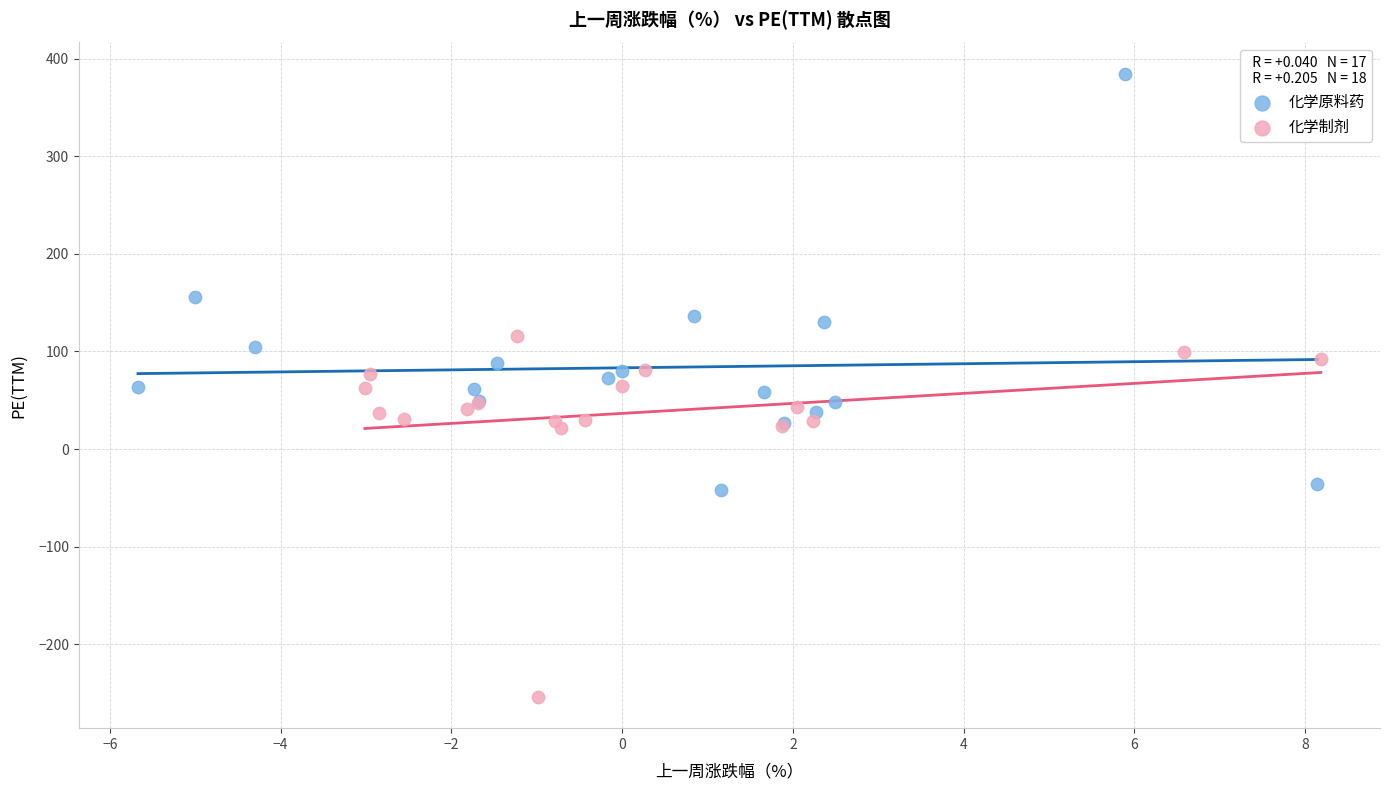

Which series reaches the maximum Y coordinate?

化学原料药